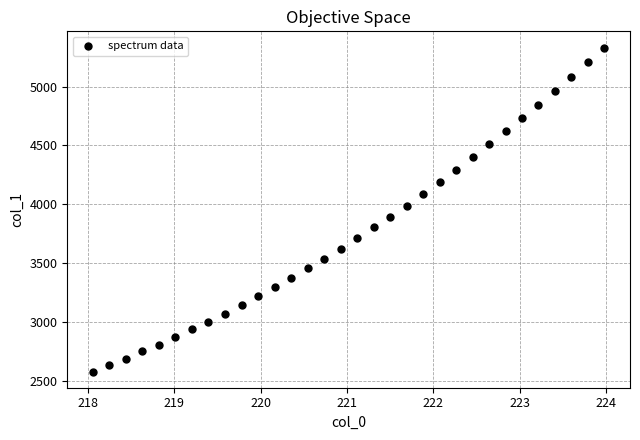

What is the range of X values (max minus min)?

5.9